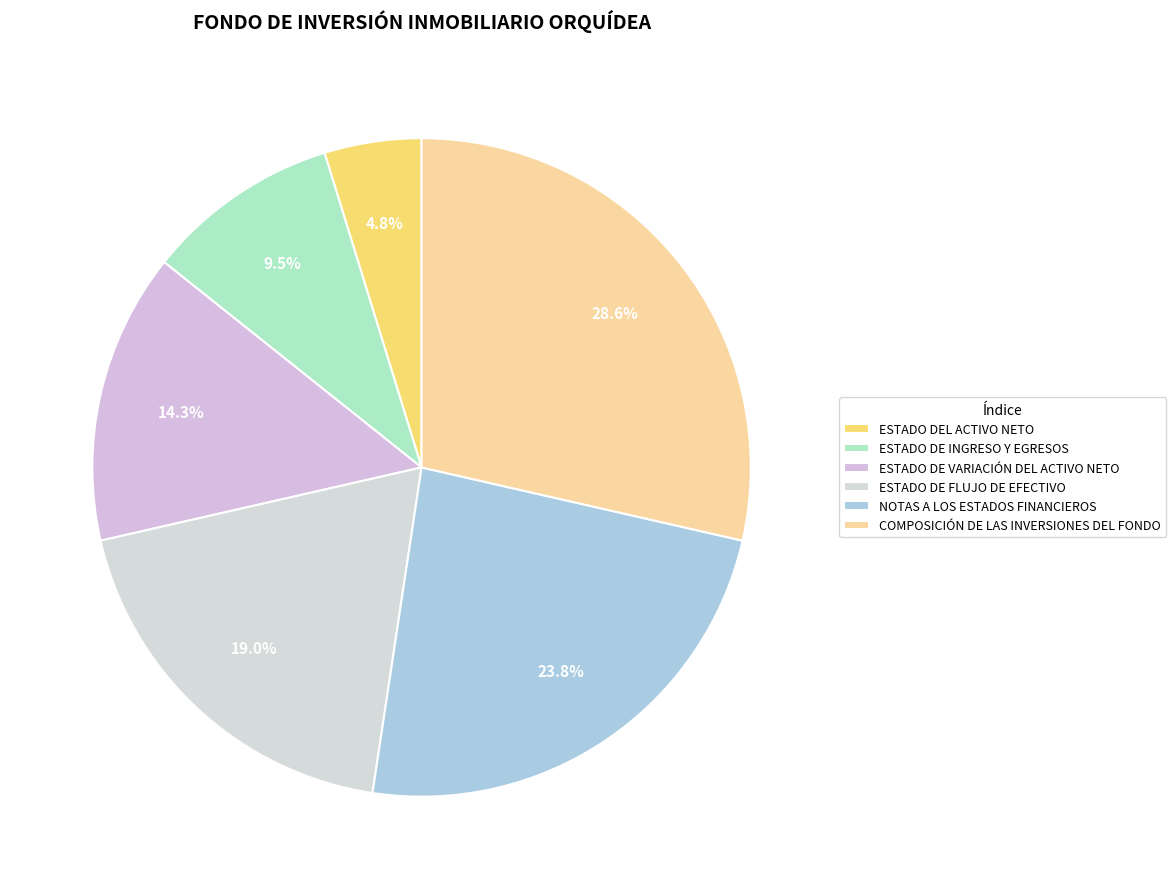

The NOTAS A LOS ESTADOS FINANCIEROS slice represents 24% of the pie. True or false?

True